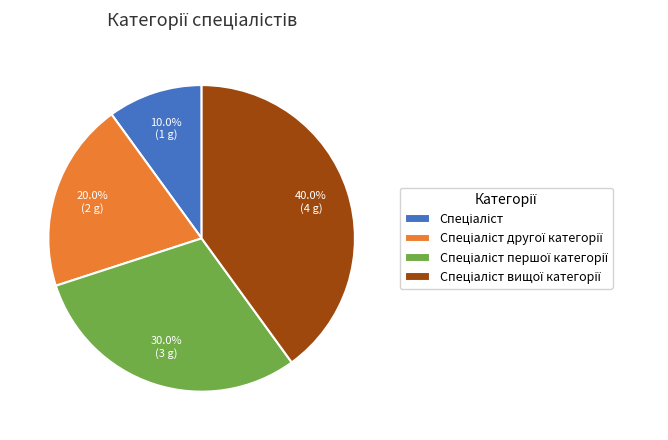

Is there a majority slice in this chart?

No